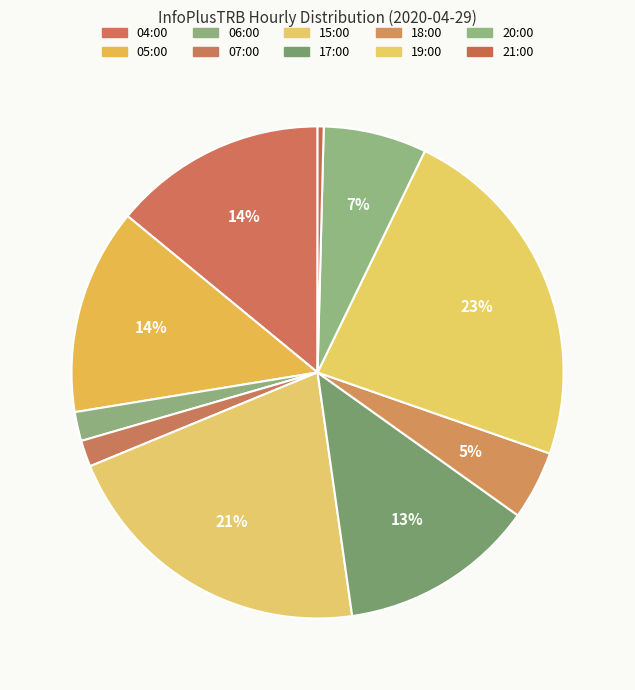

What is the ratio of the value at 20:00 to the value at 21:00?

16.9